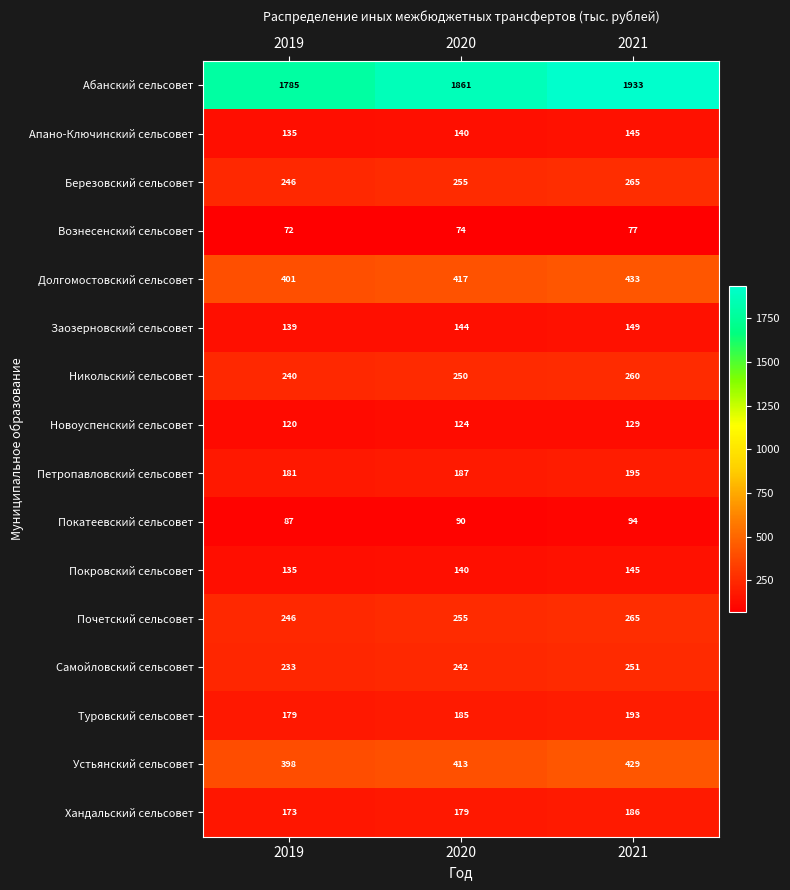

Which series has the largest total across all categories?

Абанский сельсовет